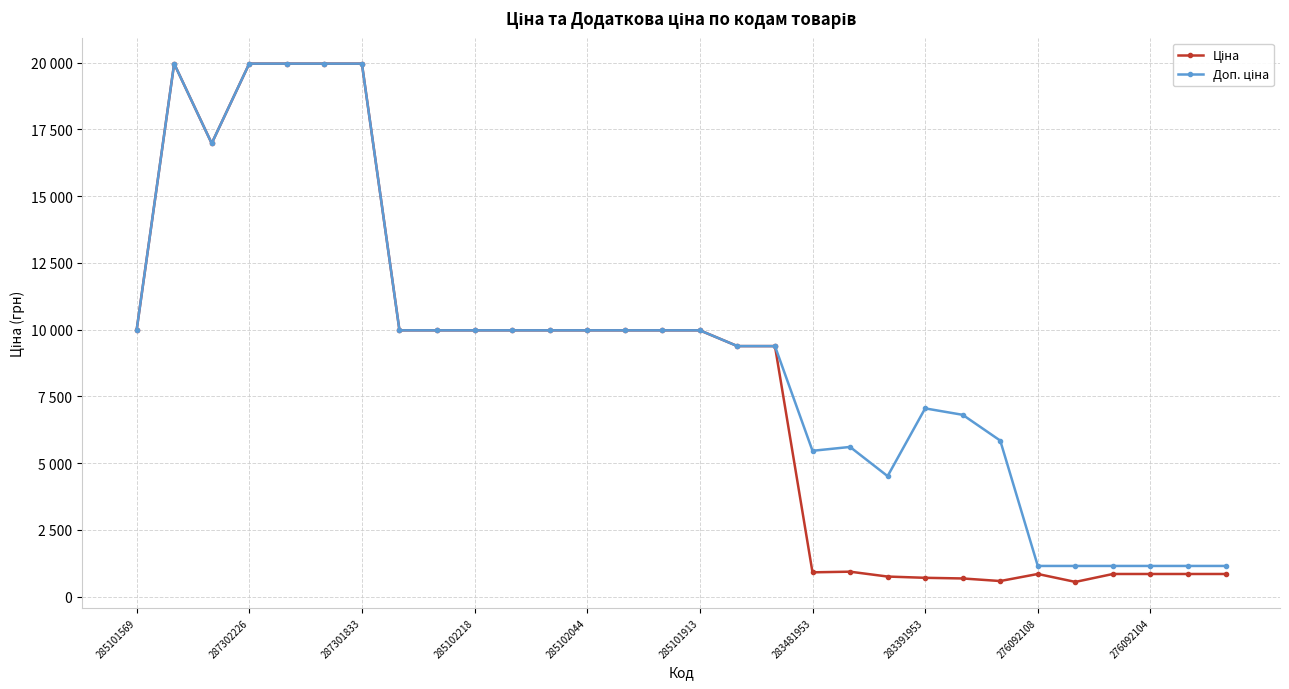

What is the value of the Доп. ціна point at the 3rd from the left?

16976.3